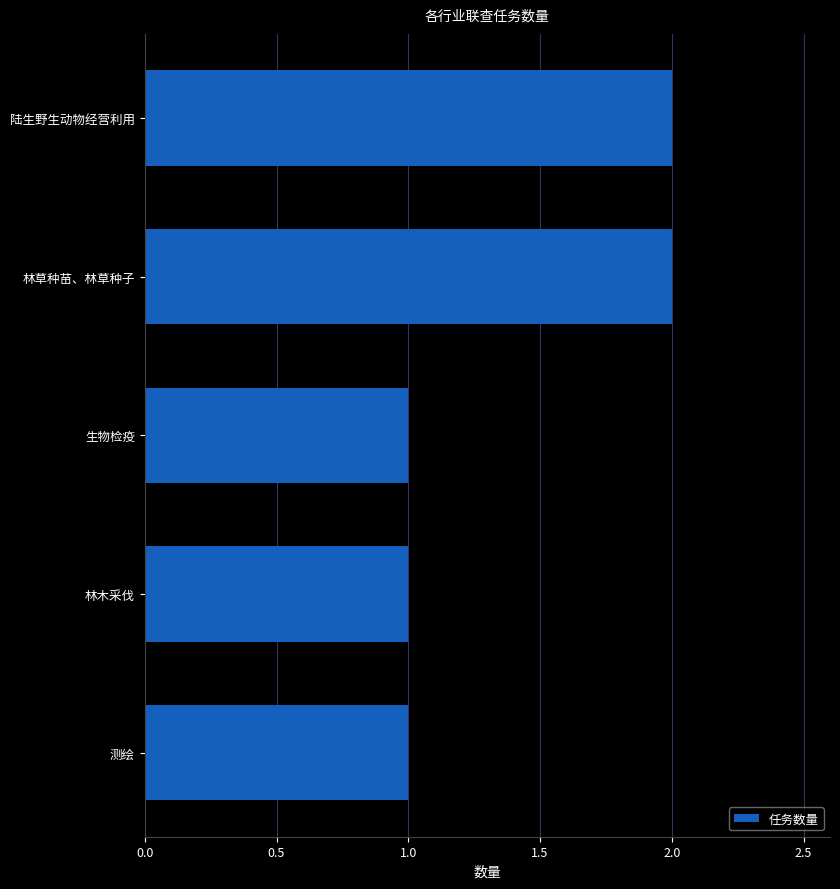

What is the ratio of the value at 生物检疫 to the value at 陆生野生动物经营利用?

0.5